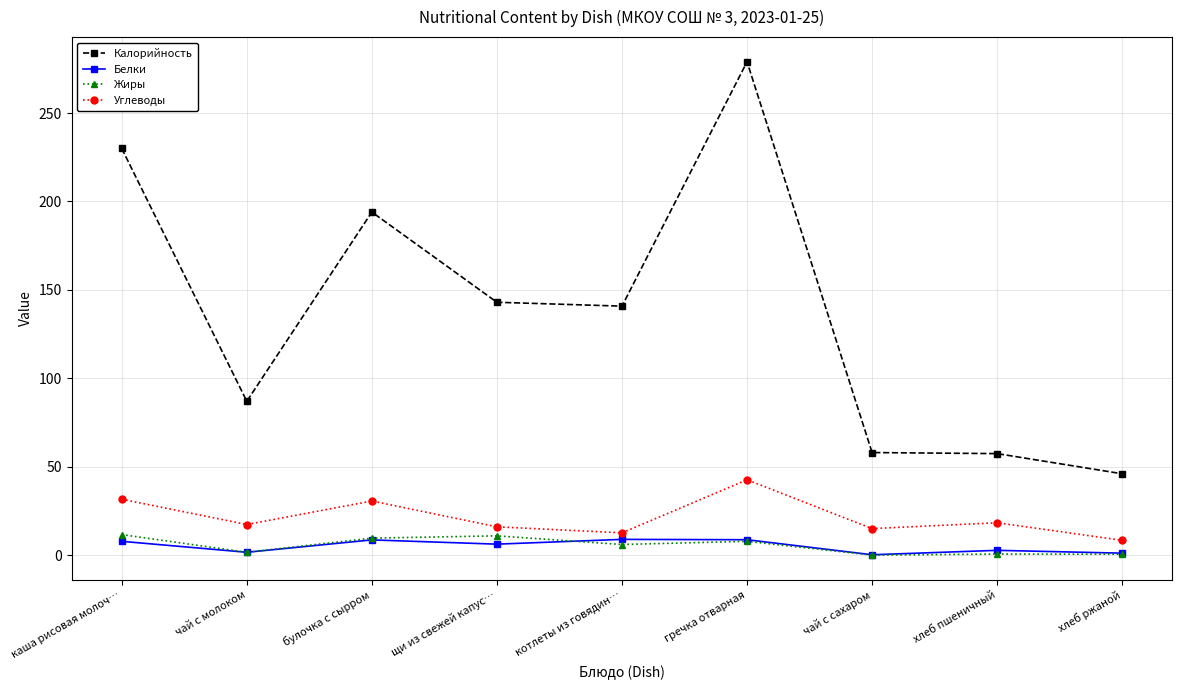

In Углеводы, how many points are lower than both neighbors (excluding endpoints)?

3